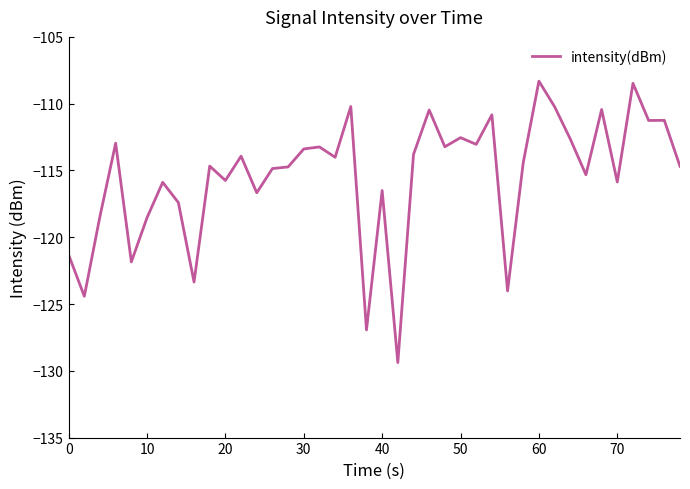

How many categories are shown in the chart?

40